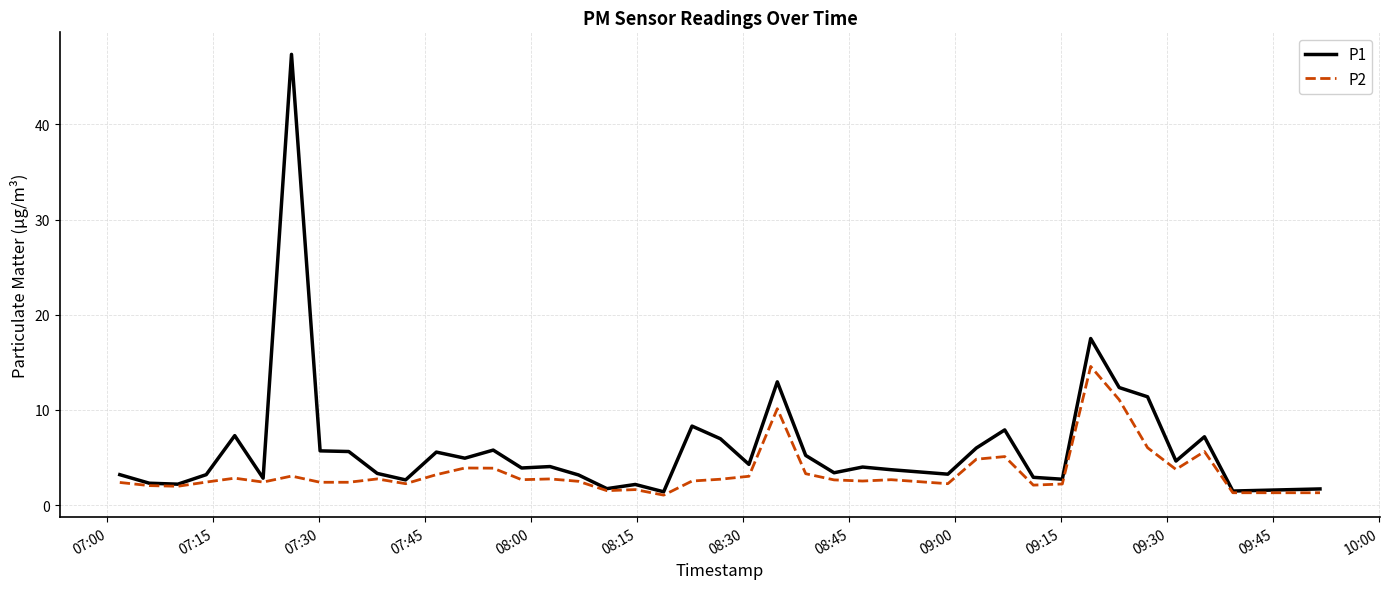

What is the difference between the second highest and minimum values in the P1 series?

16.1